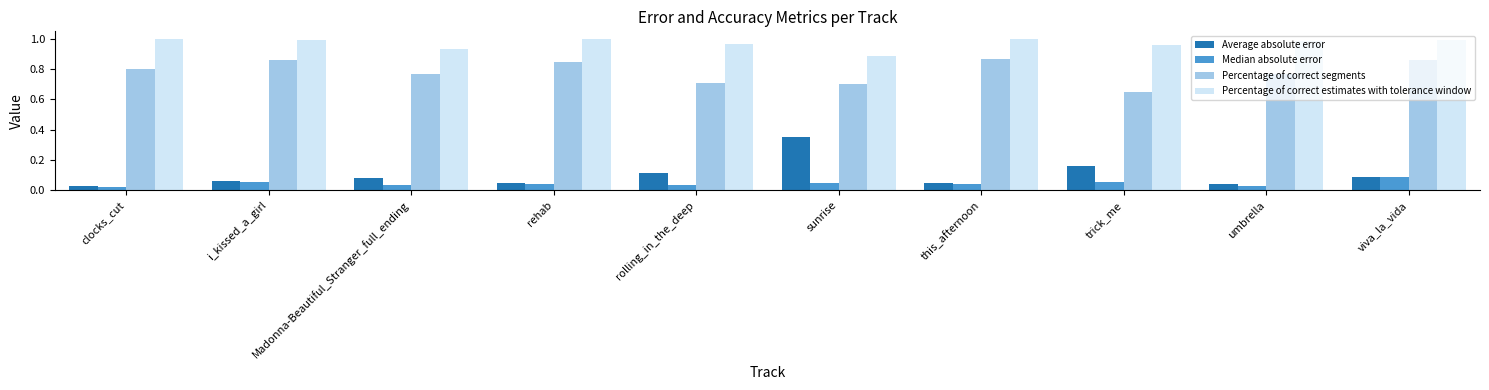

Is it true that Percentage of correct segments equals 0.8 at umbrella?

True